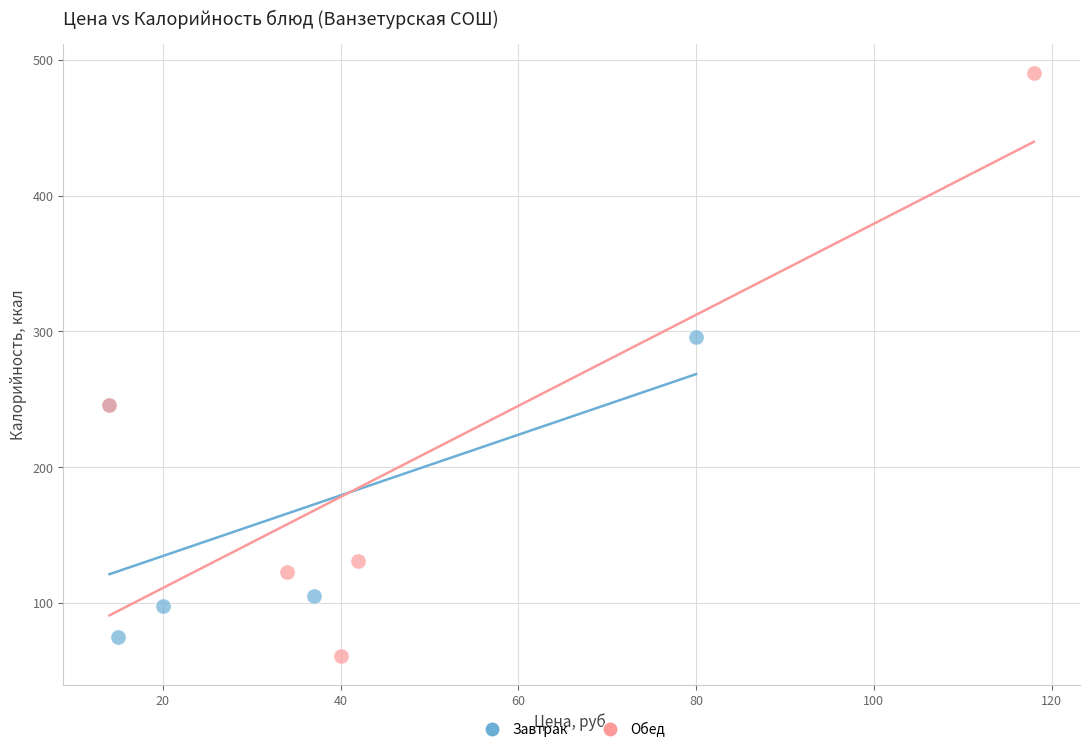

Which series reaches the maximum Y coordinate?

Обед